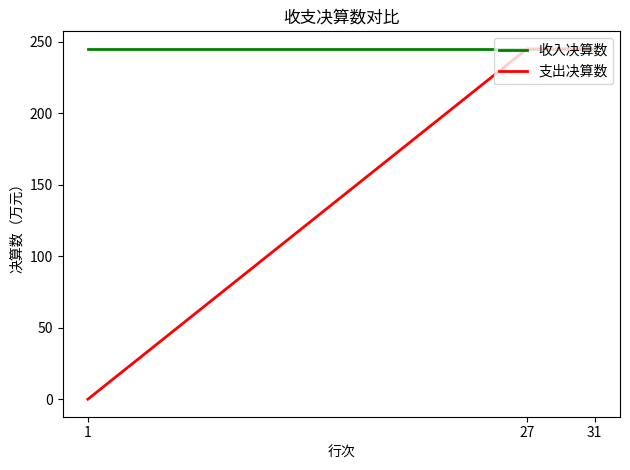

Which series has the largest range (max minus min)?

支出决算数